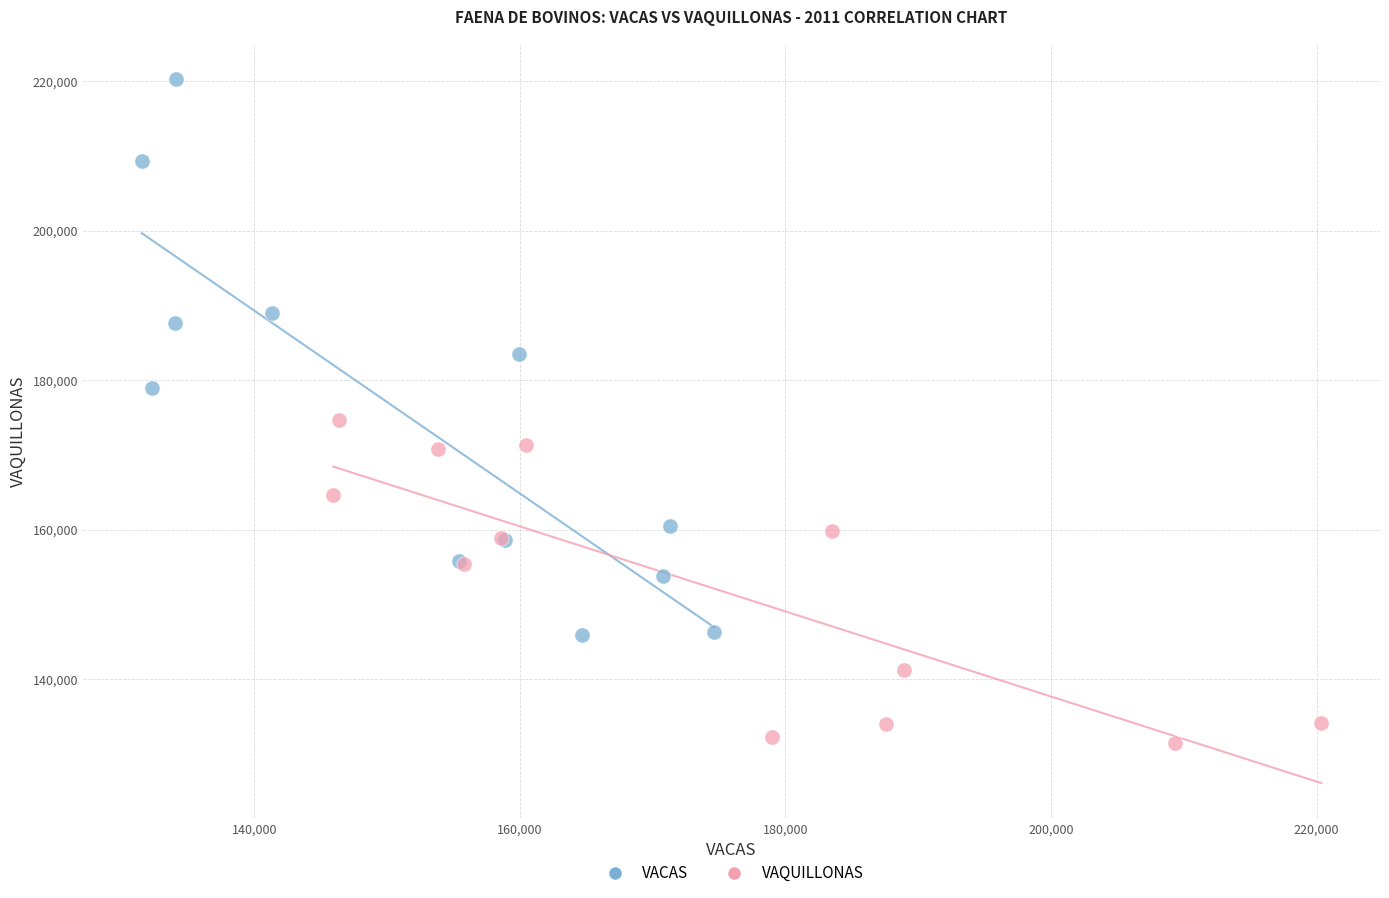

Which series contains the lowest Y value?

VAQUILLONAS